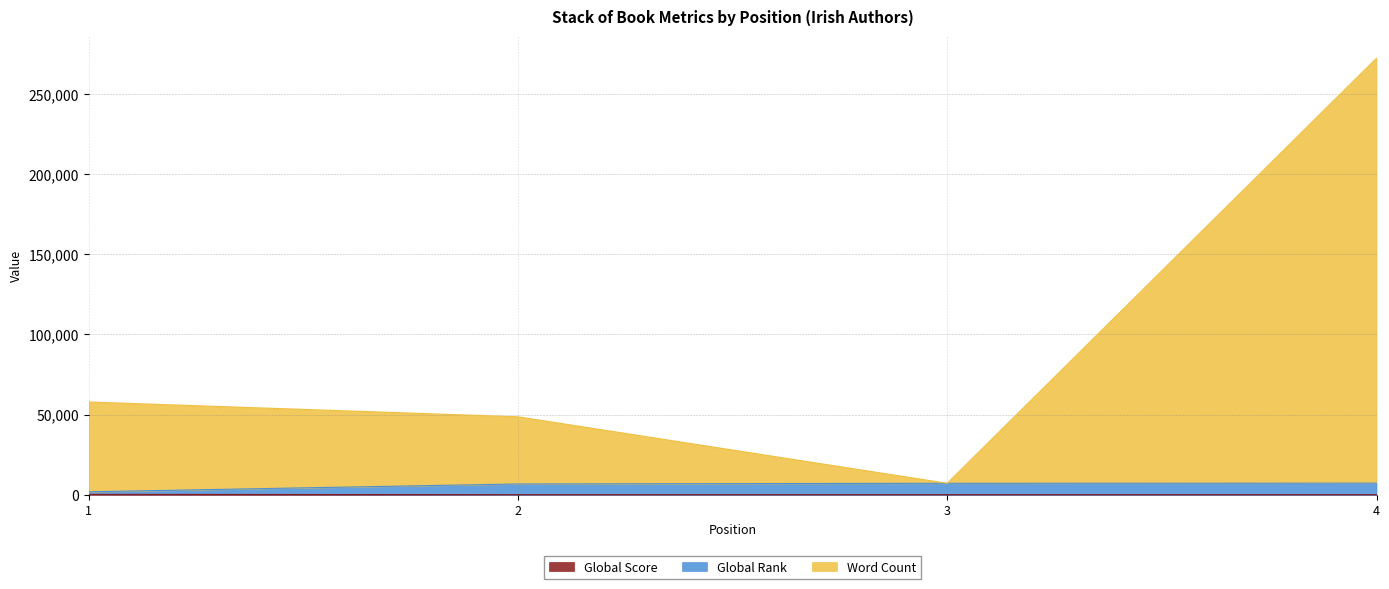

Reading left to right, what are all the values shown in this chart?

Global Score: 236	53	46	45
Global Rank: 1856	6720	7160	7236
Word Count: 57856	48620	7160	272236